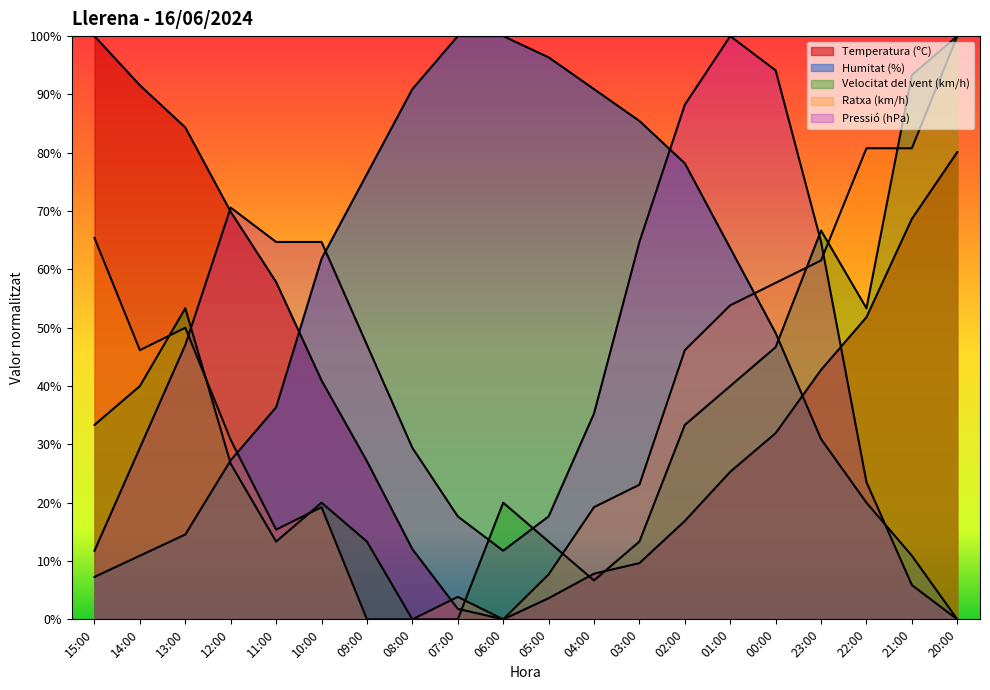

True or false: Velocitat del vent (km/h) has more than 1 points higher than both neighbors.

True